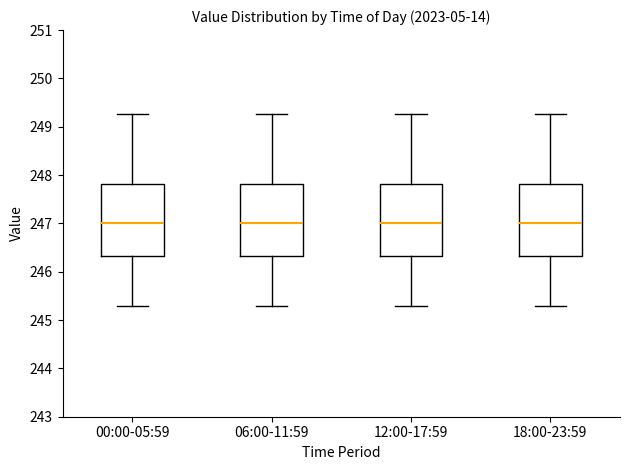

Where does the median line of the box for 12:00-17:59 sit on the y-axis? The values are not printed on the chart, so give them approximately, as read against the axis.

247.0